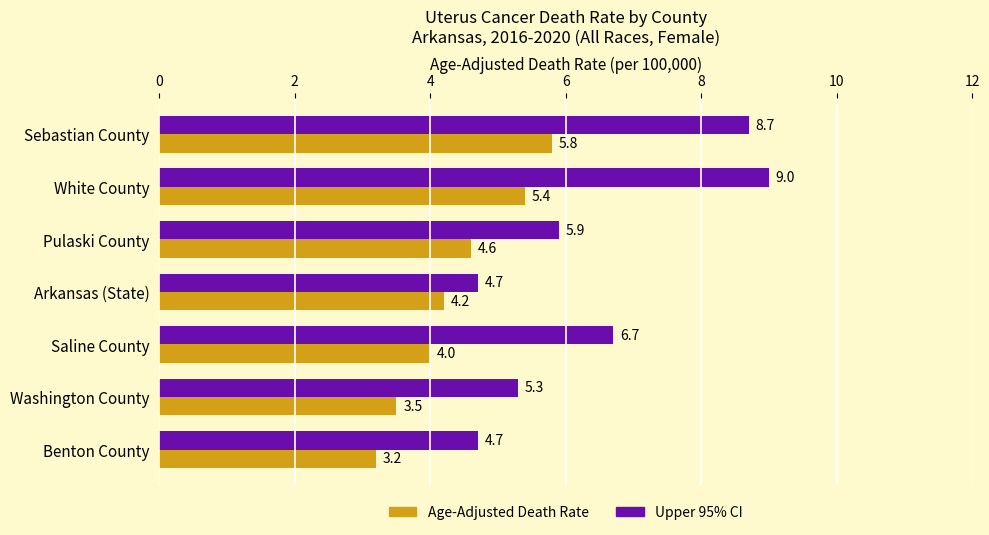

At which category does the chart reach its peak across all series?

White County